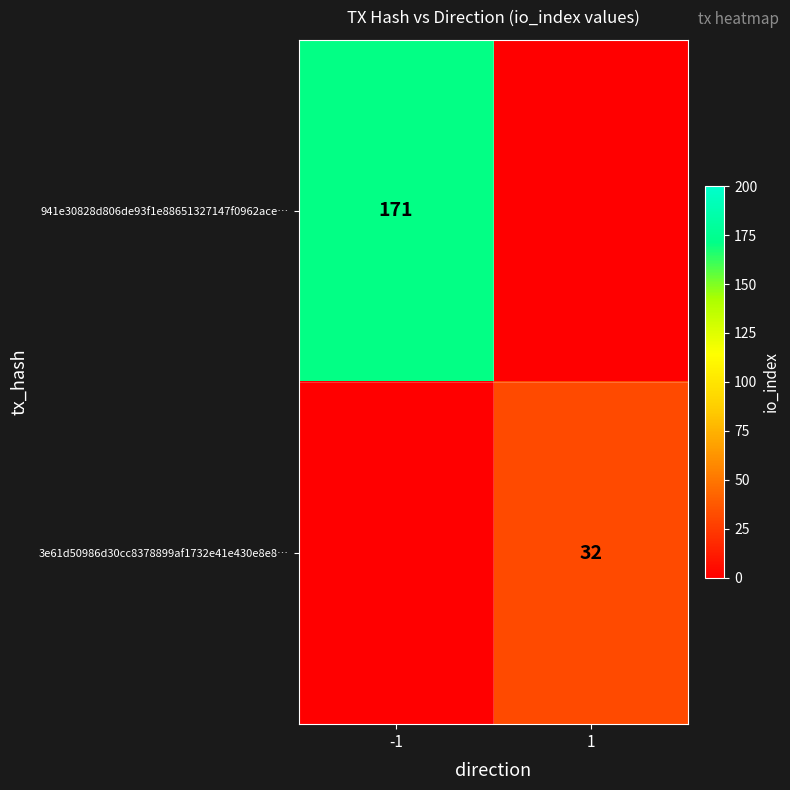

What is the greatest value displayed?

171.0